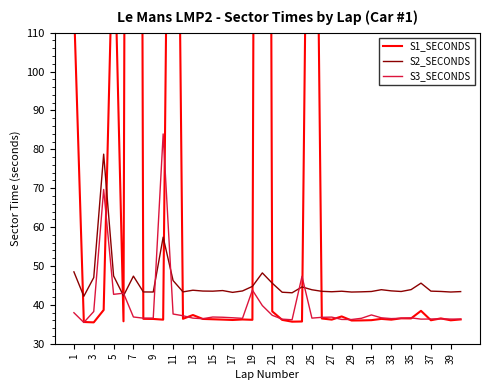

What is the highest value of the S2_SECONDS series?

78.8